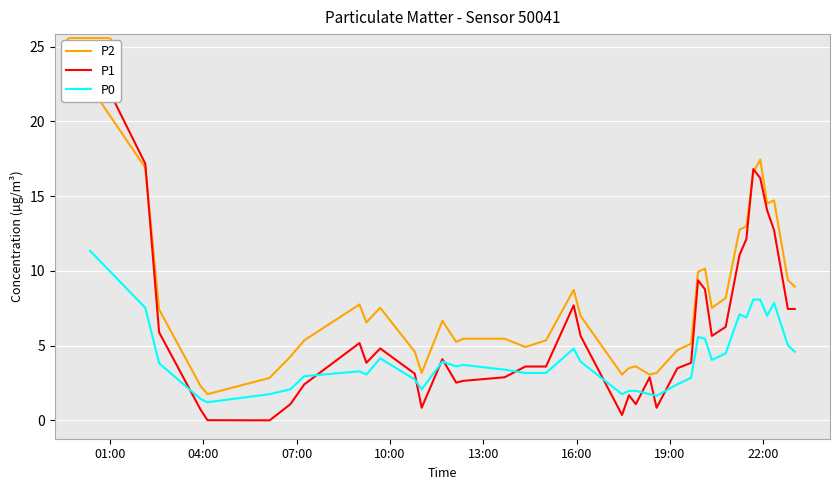

Reading left to right, what are all the values shown in this chart?

P2: 22.4	16.9	7.4	2.3	1.8	2.8	4.3	5.3	7.8	6.5	7.5	4.6	3.2	6.7	5.2	5.5	5.5	4.9	5.3	8.7	7.0	3.1	3.5	3.6	3.1	3.2	4.7	5.1	9.9	10.2	7.5	8.2	12.8	13.0	16.6	17.4	14.5	14.7	9.4	8.9
P1: 24.6	17.2	5.9	0.7	0.0	0.0	1.1	2.4	5.2	3.9	4.8	3.1	0.8	4.1	2.5	2.6	2.9	3.6	3.6	7.7	5.7	0.4	1.7	1.1	2.9	0.8	3.5	3.9	9.4	8.8	5.7	6.2	11.1	12.1	16.8	16.2	14.1	12.7	7.5	7.5
P0: 11.3	7.5	3.8	1.4	1.2	1.8	2.1	3.0	3.3	3.1	4.2	2.7	2.1	3.9	3.6	3.7	3.4	3.2	3.2	4.8	3.9	1.8	2.0	2.0	1.8	1.6	2.4	2.8	5.6	5.5	4.0	4.5	7.1	6.9	8.1	8.1	7.0	7.9	5.0	4.6